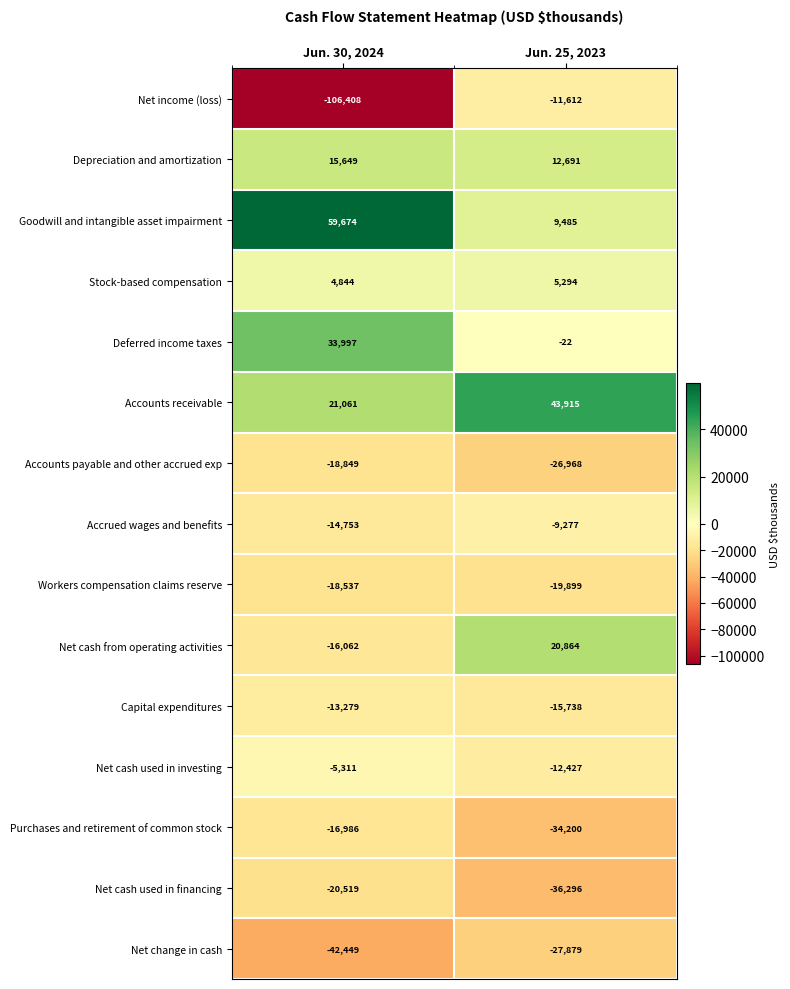

Reading left to right, what are all the values shown in this chart?

Net income (loss): -106408	-11612
Depreciation and amortization: 15649	12691
Goodwill and intangible asset impairment: 59674	9485
Stock-based compensation: 4844	5294
Deferred income taxes: 33997	-22
Accounts receivable: 21061	43915
Accounts payable and other accrued exp: -18849	-26968
Accrued wages and benefits: -14753	-9277
Workers compensation claims reserve: -18537	-19899
Net cash from operating activities: -16062	20864
Capital expenditures: -13279	-15738
Net cash used in investing: -5311	-12427
Purchases and retirement of common stock: -16986	-34200
Net cash used in financing: -20519	-36296
Net change in cash: -42449	-27879